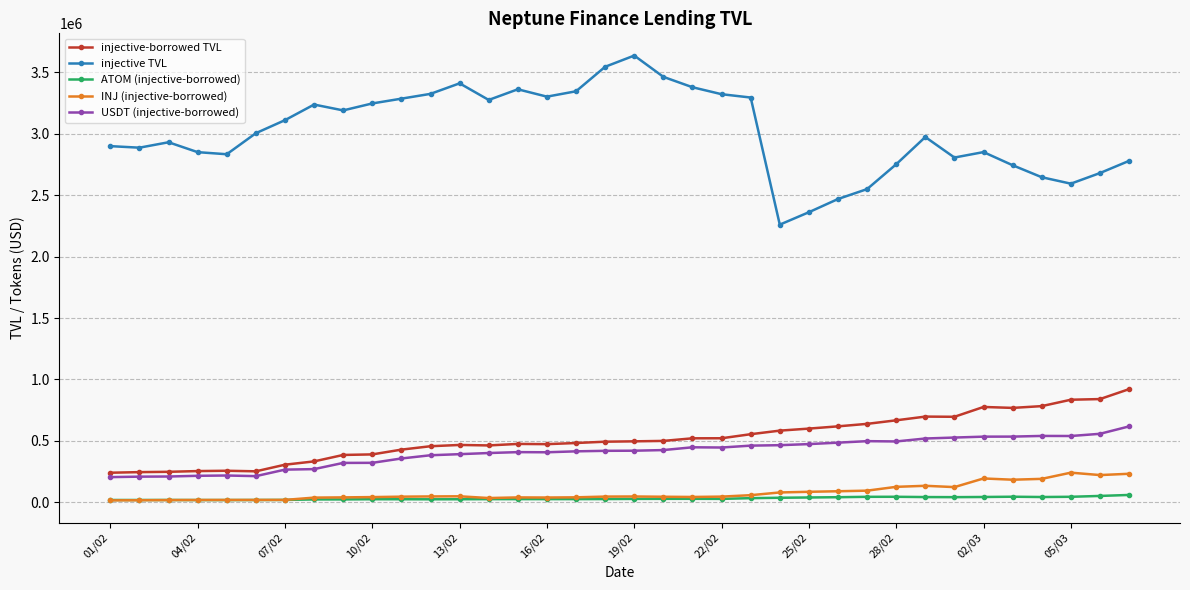

Which series has the largest range (max minus min)?

injective TVL